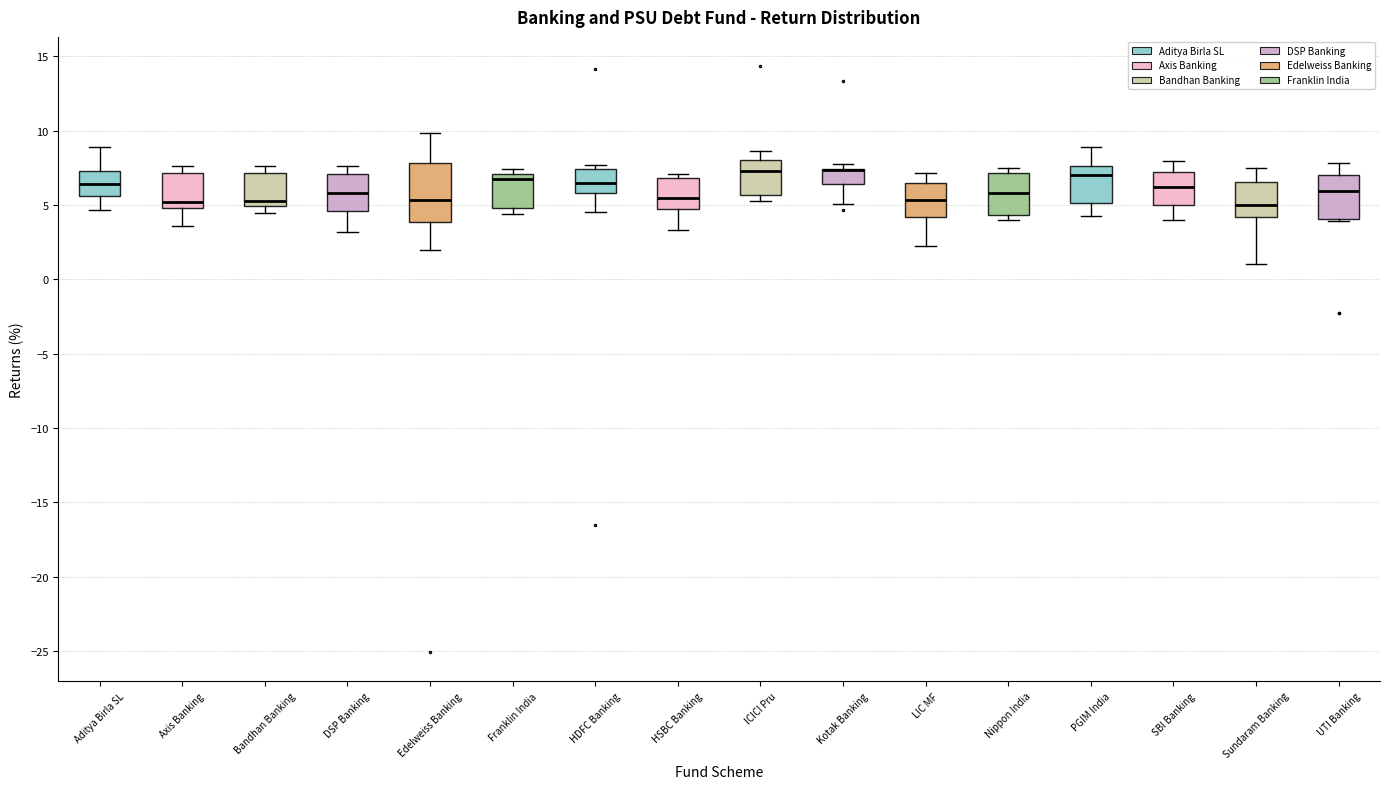

Reading left to right, read every box against the y-axis: the position of its median line, the range the box covers, and the ends of its whiskers. The values are not printed on the chart, so give them approximately, as read against the axis.

Aditya Birla SL: median 6.5, box 5.5 to 7.5, whiskers 4.5 to 9.0
Axis Banking: median 5.0 (just above the box's lower edge), box 5.0 to 7.0, whiskers 3.5 to 7.5
Bandhan Banking: median 5.5, box 5.0 to 7.0, whiskers 4.5 to 7.5
DSP Banking: median 6.0, box 4.5 to 7.0, whiskers 3.0 to 7.5
Edelweiss Banking: median 5.5, box 4.0 to 8.0, whiskers 2.0 to 10.0
Franklin India: median 6.5, box 5.0 to 7.0, whiskers 4.5 to 7.5
HDFC Banking: median 6.5, box 6.0 to 7.5, whiskers 4.5 to 7.5 (just above the box's upper edge)
HSBC Banking: median 5.5, box 4.5 to 7.0, whiskers 3.5 to 7.0 (just above the box's upper edge)
ICICI Pru: median 7.5, box 5.5 to 8.0, whiskers 5.5 (just below the box's lower edge) to 8.5
Kotak Banking: median 7.5 (drawn on the box's upper edge), box 6.5 to 7.5, whiskers 5.0 to 7.5 (just above the box's upper edge)
LIC MF: median 5.5, box 4.0 to 6.5, whiskers 2.0 to 7.0
Nippon India: median 6.0, box 4.5 to 7.0, whiskers 4.0 to 7.5
PGIM India: median 7.0, box 5.0 to 7.5, whiskers 4.0 to 9.0
SBI Banking: median 6.0, box 5.0 to 7.0, whiskers 4.0 to 8.0
Sundaram Banking: median 5.0, box 4.0 to 6.5, whiskers 1.0 to 7.5
UTI Banking: median 6.0, box 4.0 to 7.0, whiskers 4.0 to 8.0